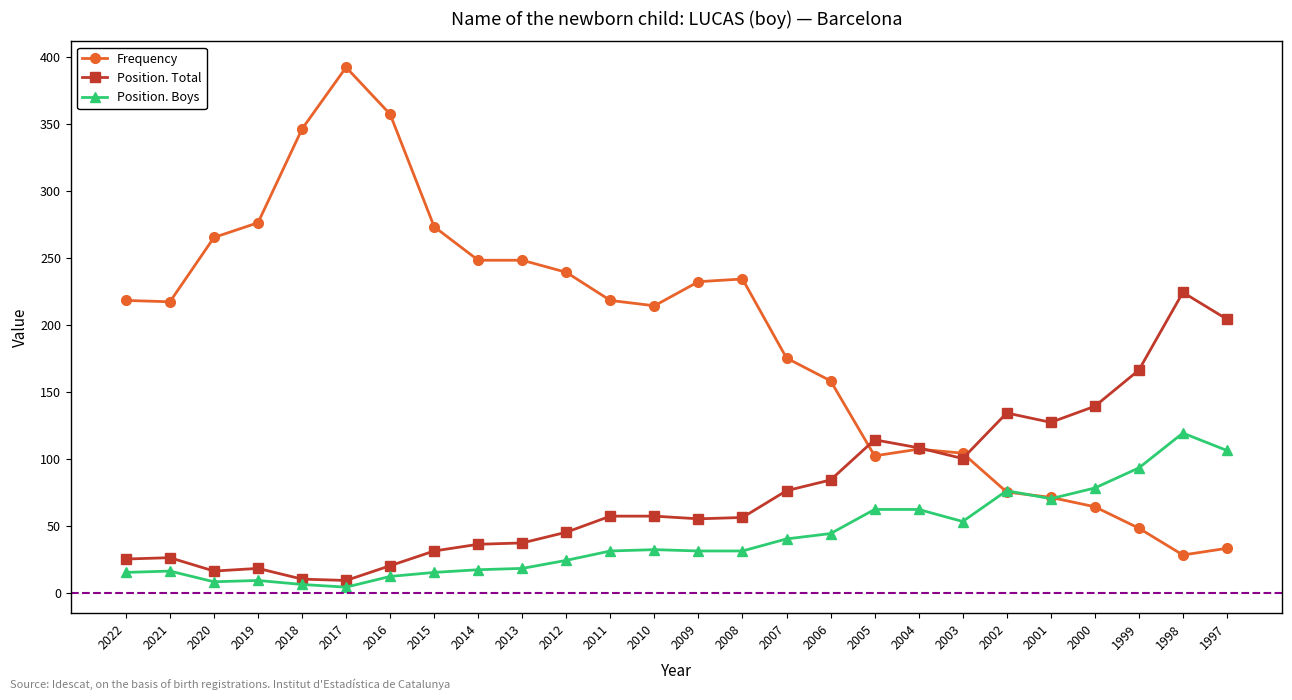

What is the spread (max minus min) of values at 2004?

46